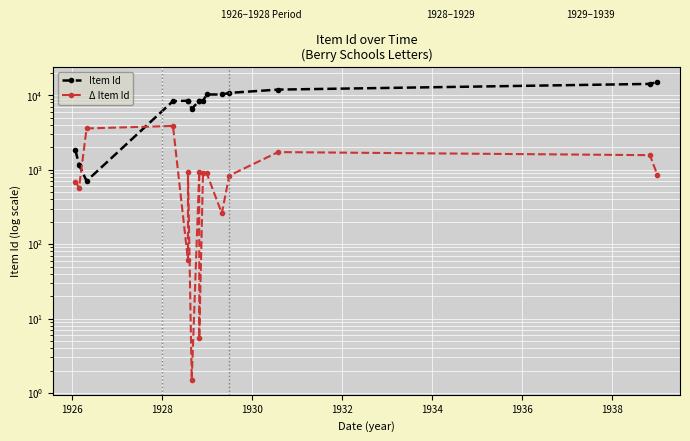

How many distinct data groups are displayed?

2